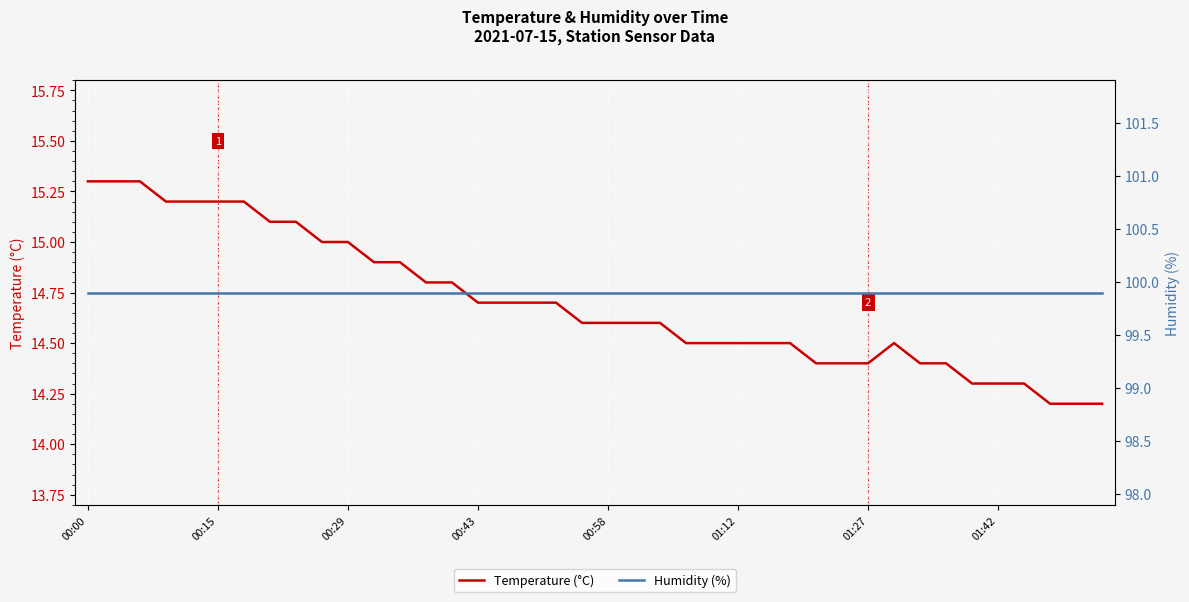

Between 19 and 28, which series saw the biggest shift?

Temperature (°C)